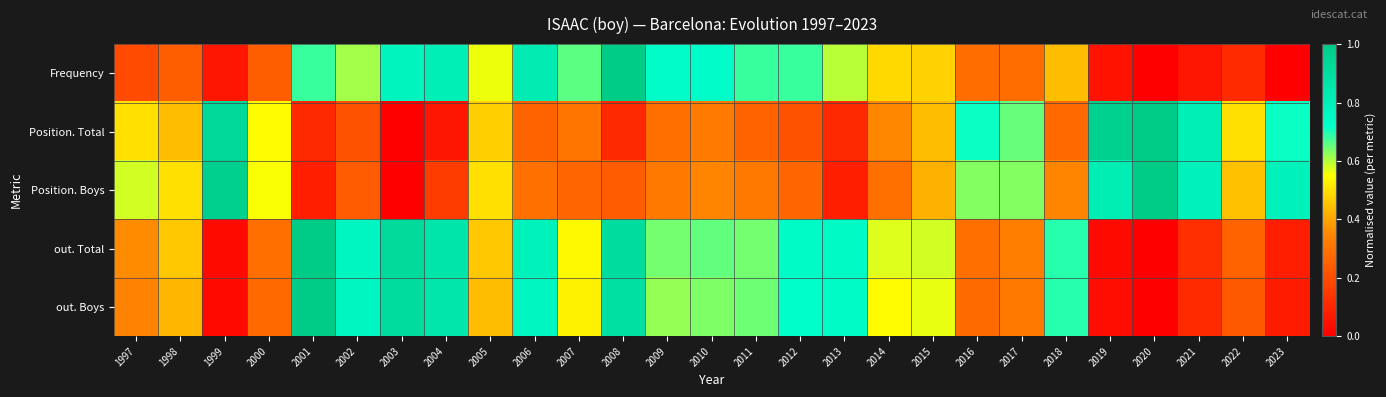

How many series are shown in this chart?

5